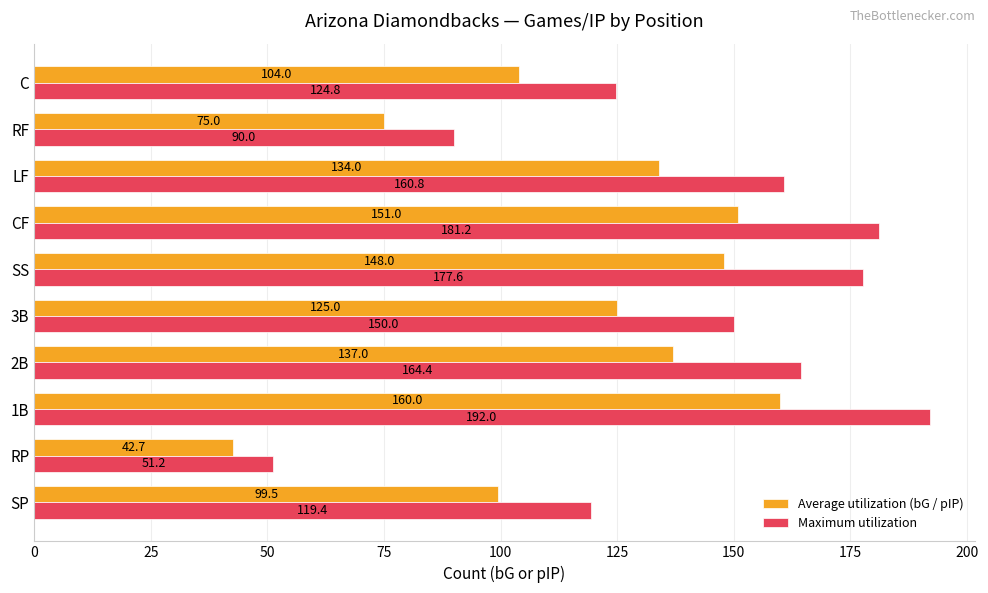

Which series has the largest total across all categories?

Maximum utilization